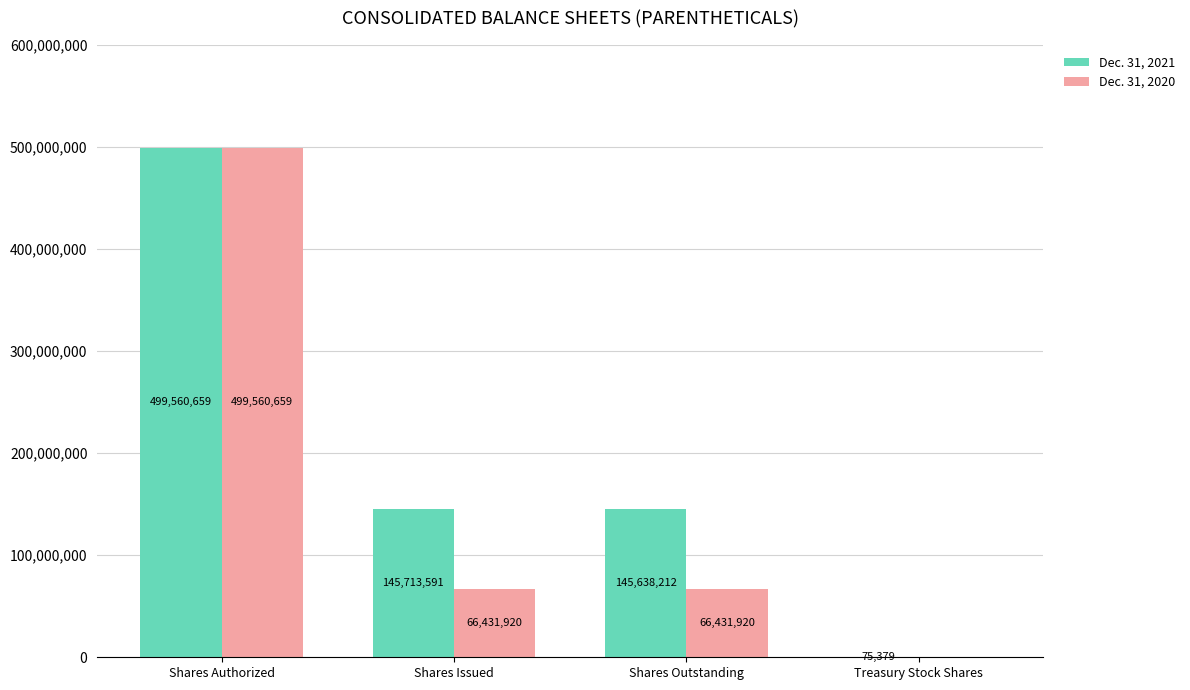

What is the sum of all Dec. 31, 2021 values?

790987841